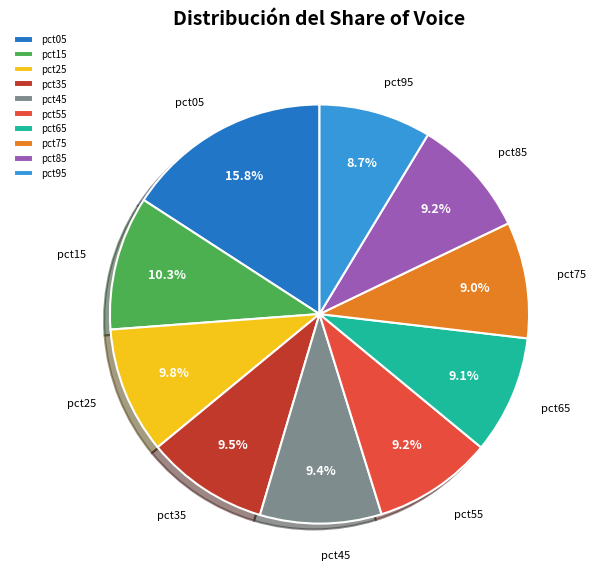

Which slice is the largest?

pct05